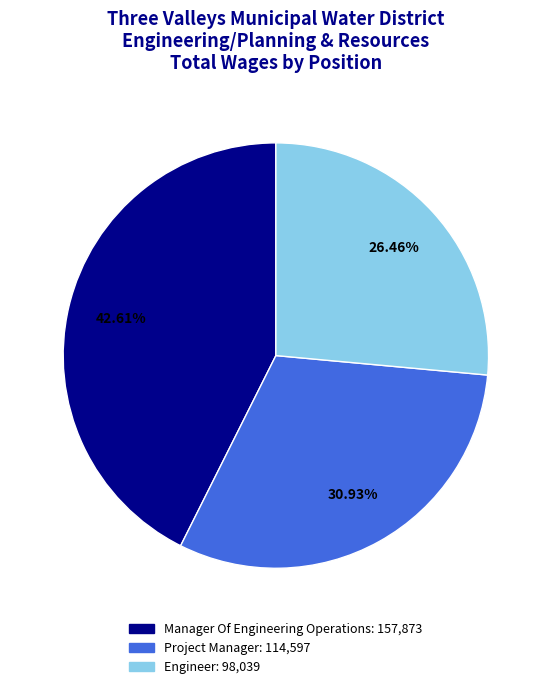

What is the largest slice in the pie chart?

Manager Of Engineering Operations